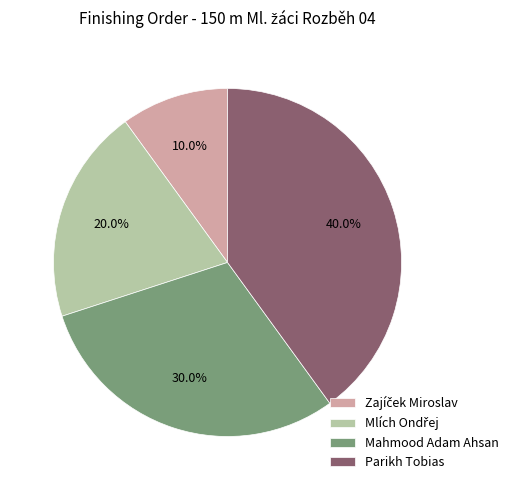

How many slices are in this pie chart?

4